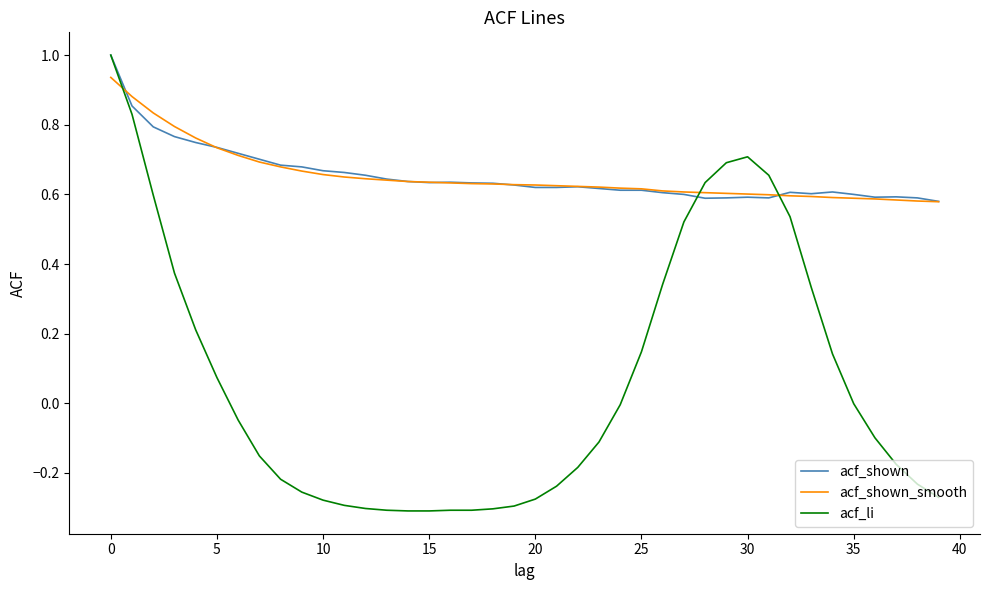

What is the maximum value shown in the chart?

1.0